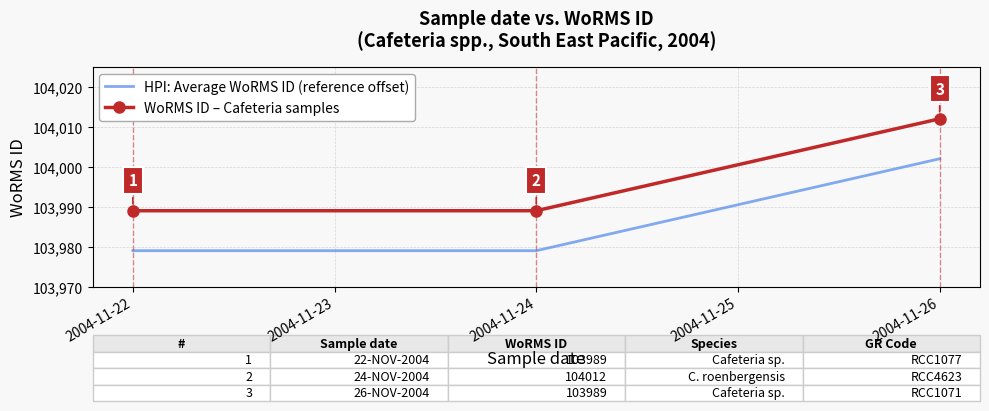

What is the difference between the maximum and second lowest values in the WoRMS ID – Cafeteria samples series?

23